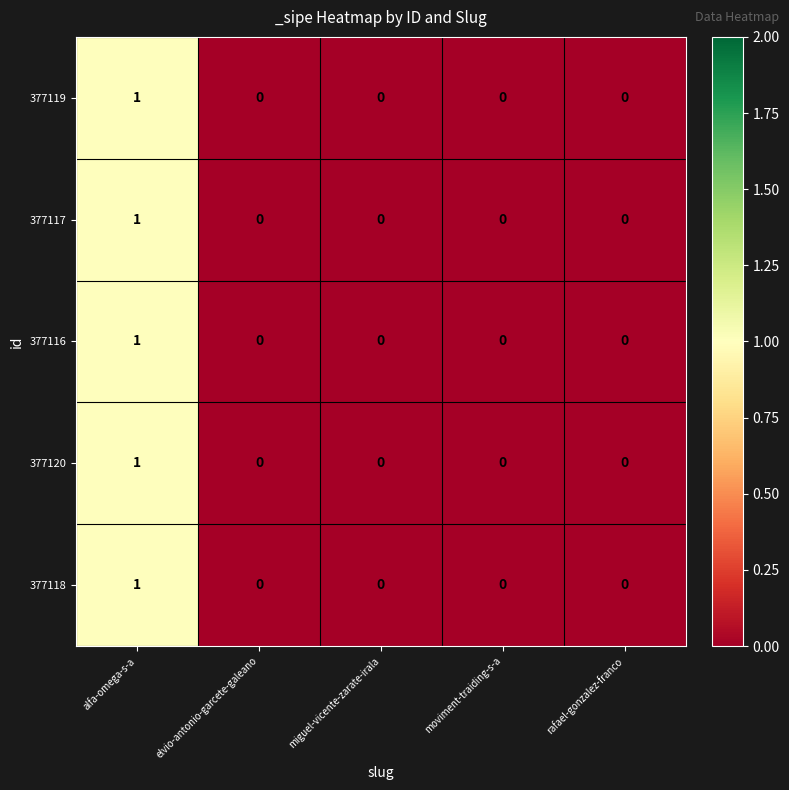

Reading left to right, transcribe all the data shown in this chart.

377119: 1	0	0	0	0
377117: 1	0	0	0	0
377116: 1	0	0	0	0
377120: 1	0	0	0	0
377118: 1	0	0	0	0